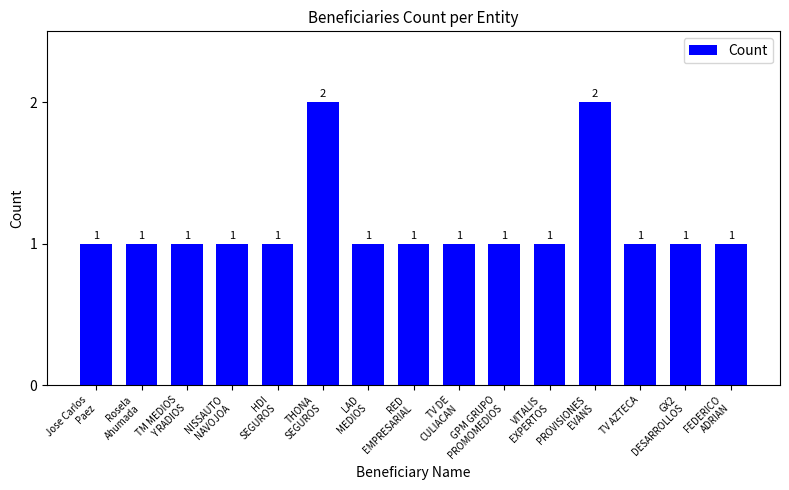

What is the difference between the maximum and minimum values?

1